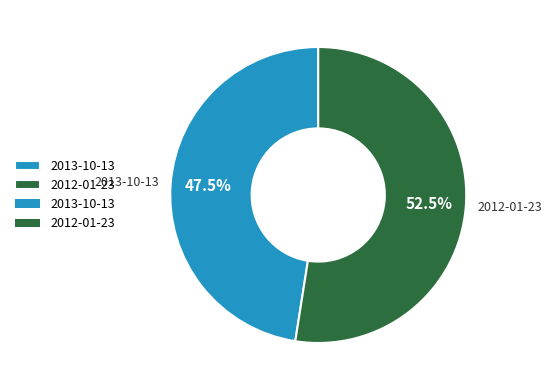

What is the smallest slice in the pie chart?

2013-10-13